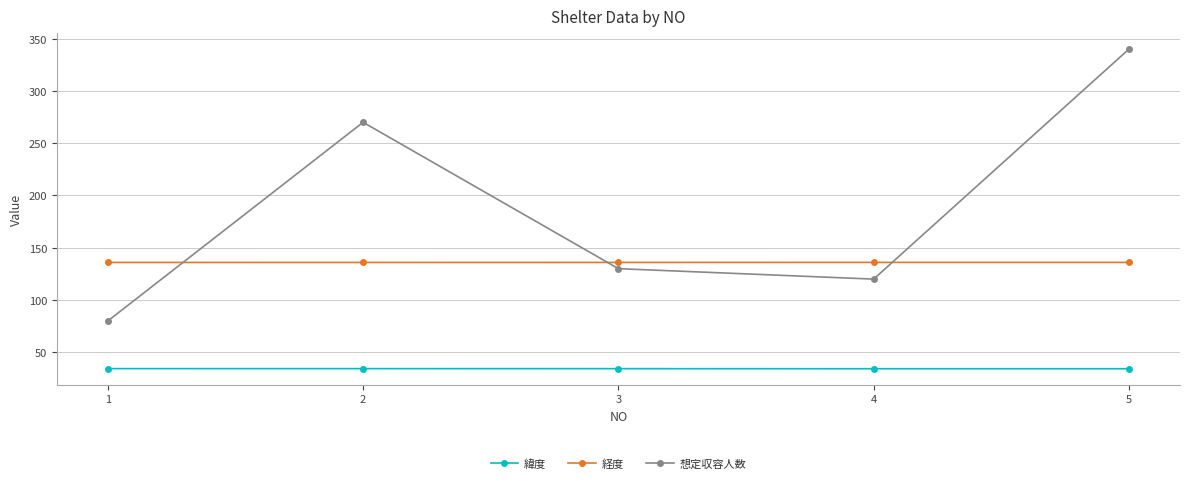

List the series in order of their peak value, lowest first.

緯度, 経度, 想定収容人数